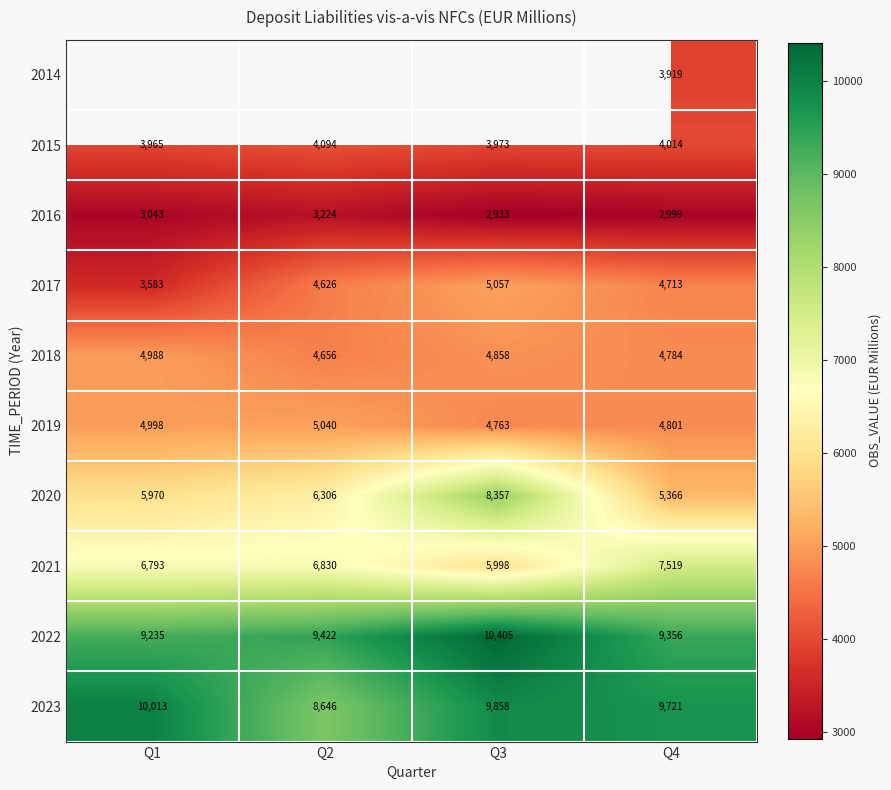

What is the sum of all 2016 values?

12198.9